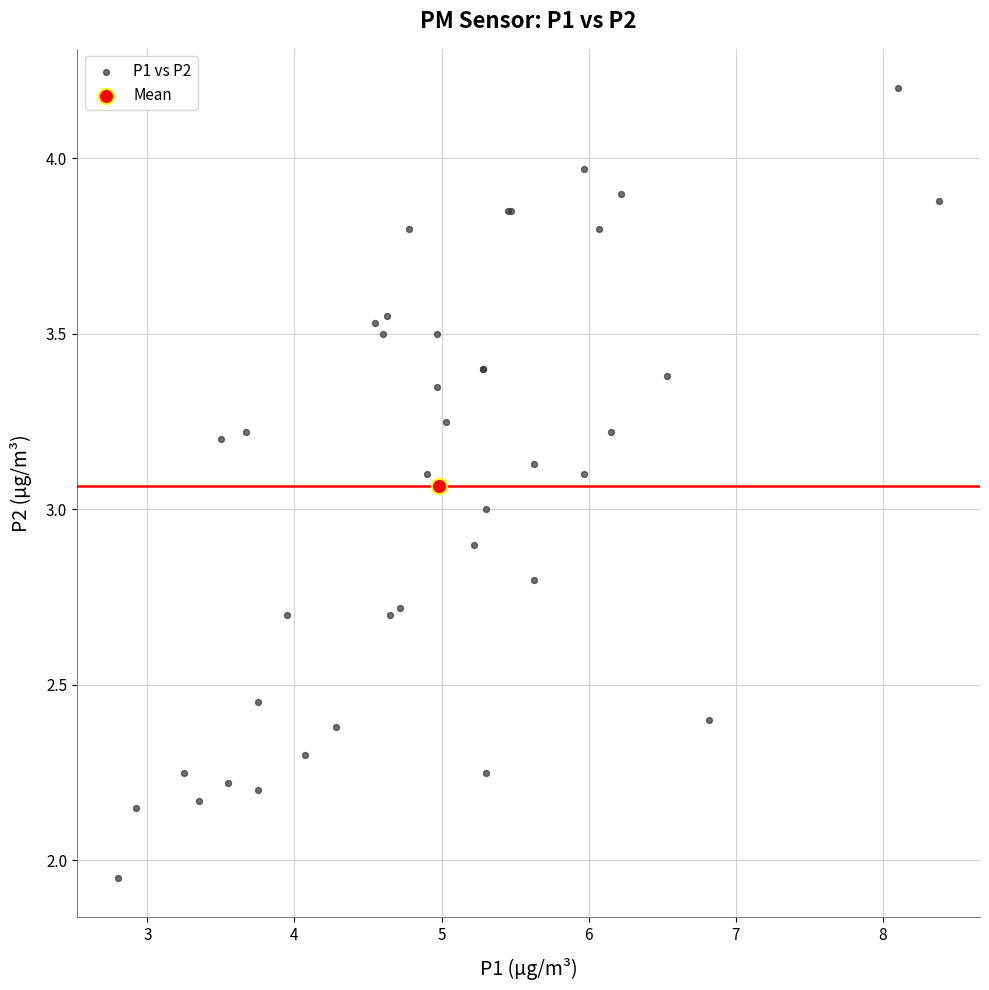

What are all the series names shown in the legend?

P1 vs P2, Mean